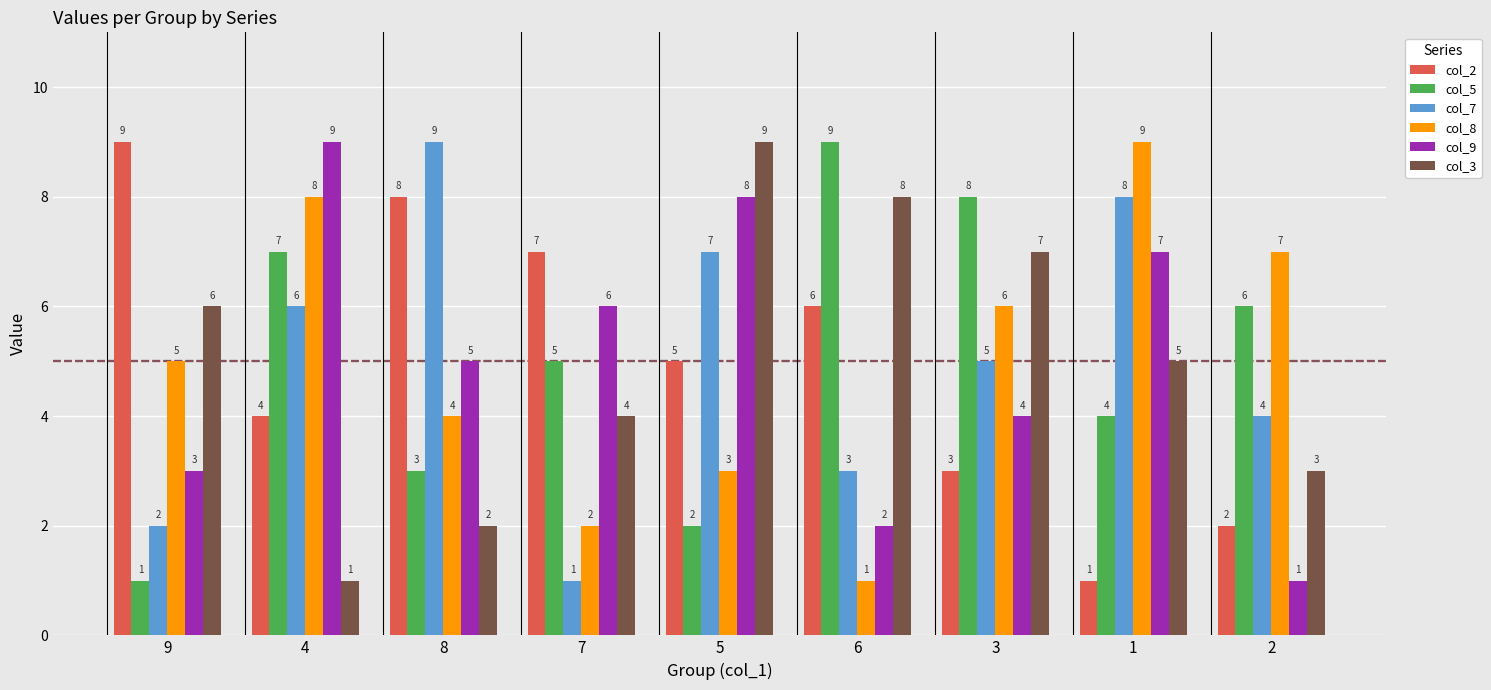

What is the difference between the maximum and minimum values in the col_8 series?

8